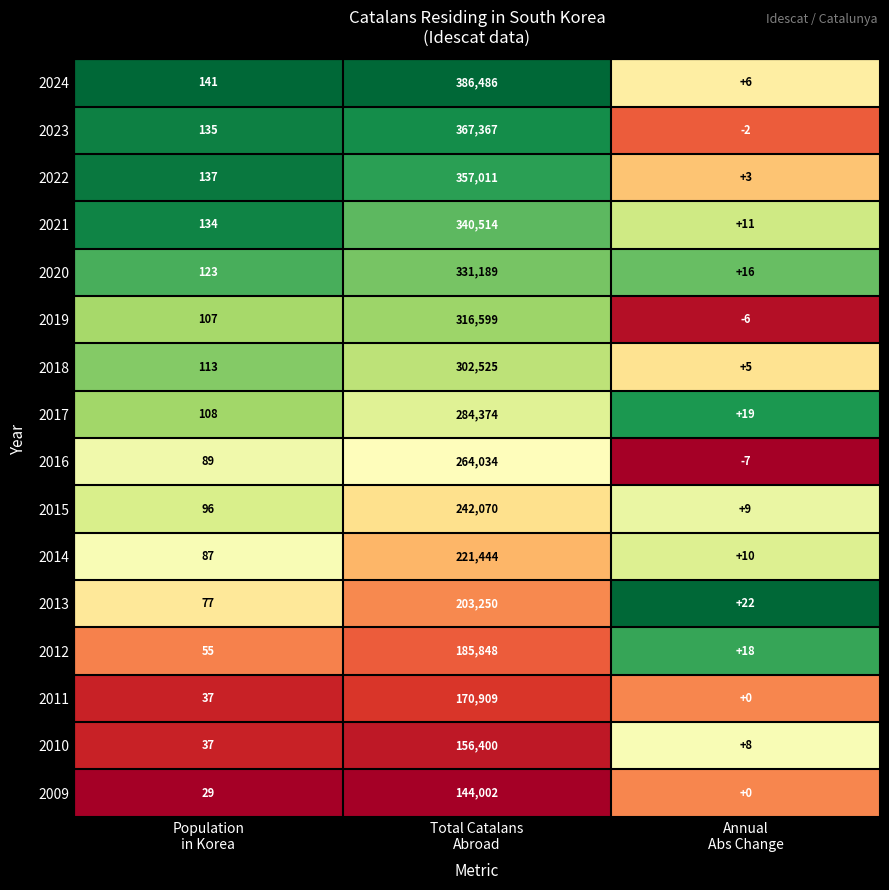

What is the difference between the second highest and minimum values in the 2014 series?

77